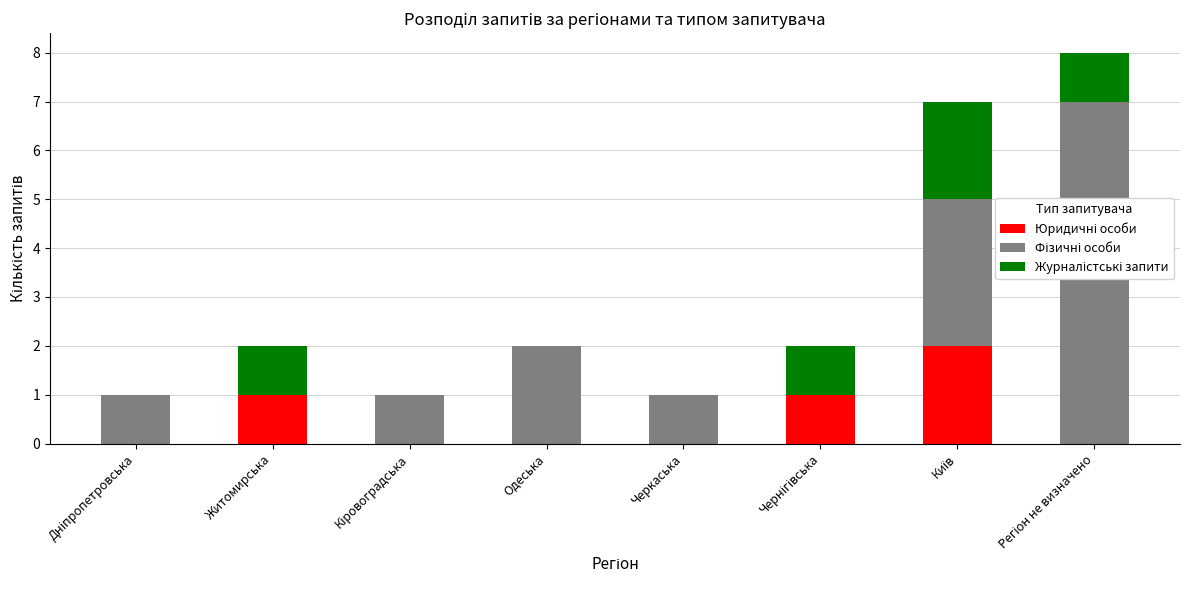

How many distinct data groups are displayed?

3